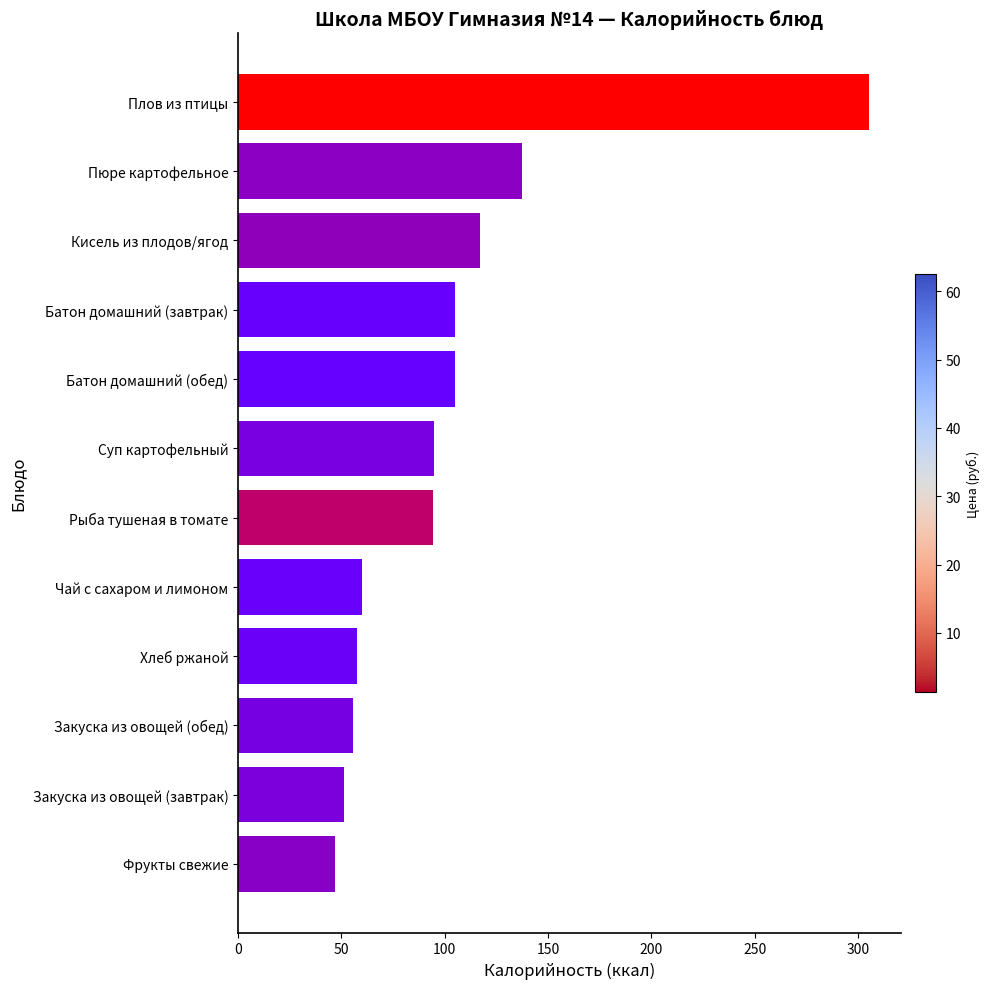

How many values exceed 94?

7